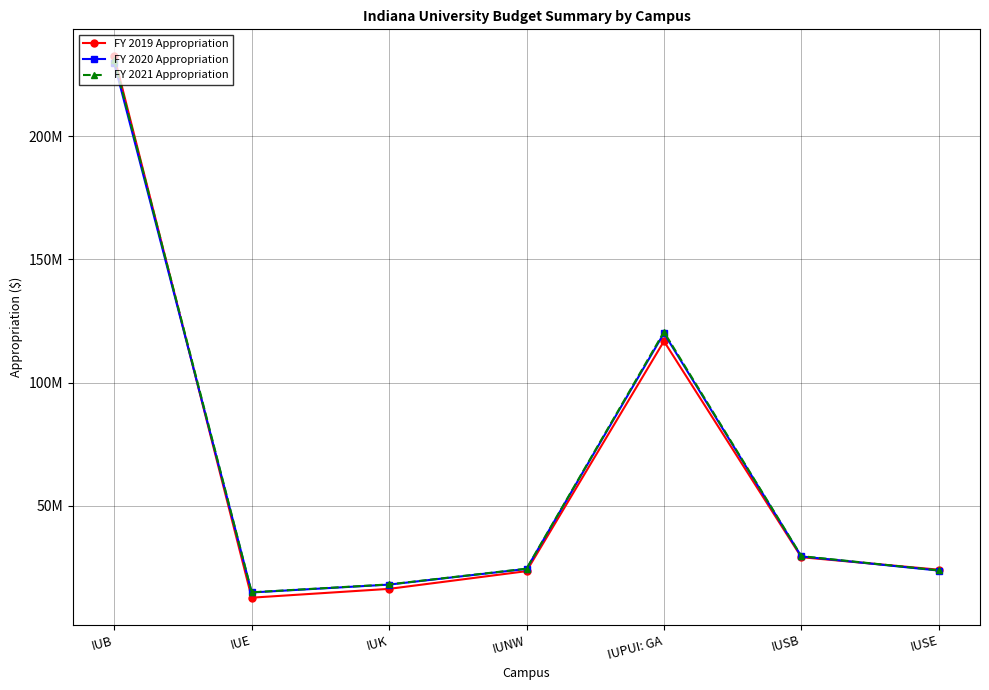

Where do FY 2019 Appropriation and FY 2020 Appropriation first cross each other?

IUB and IUE